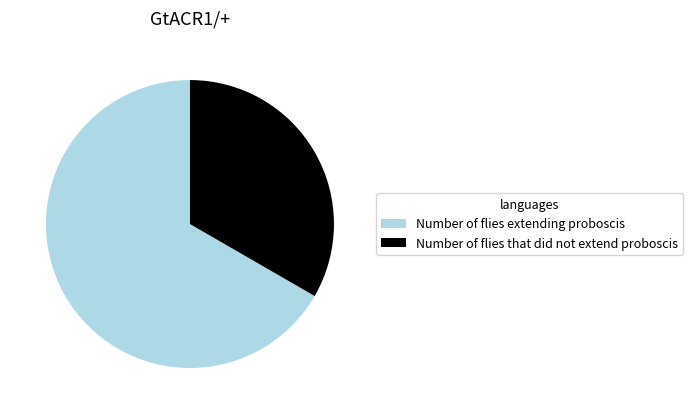

Is it true that Number of flies that did not extend proboscis is 33% of the pie?

True